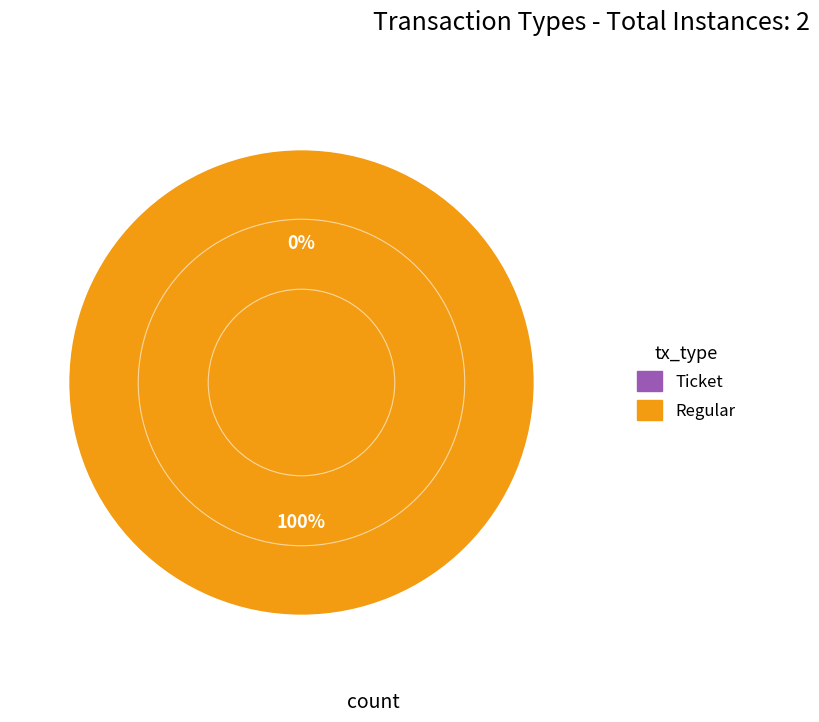

Count the number of slices in the pie.

2